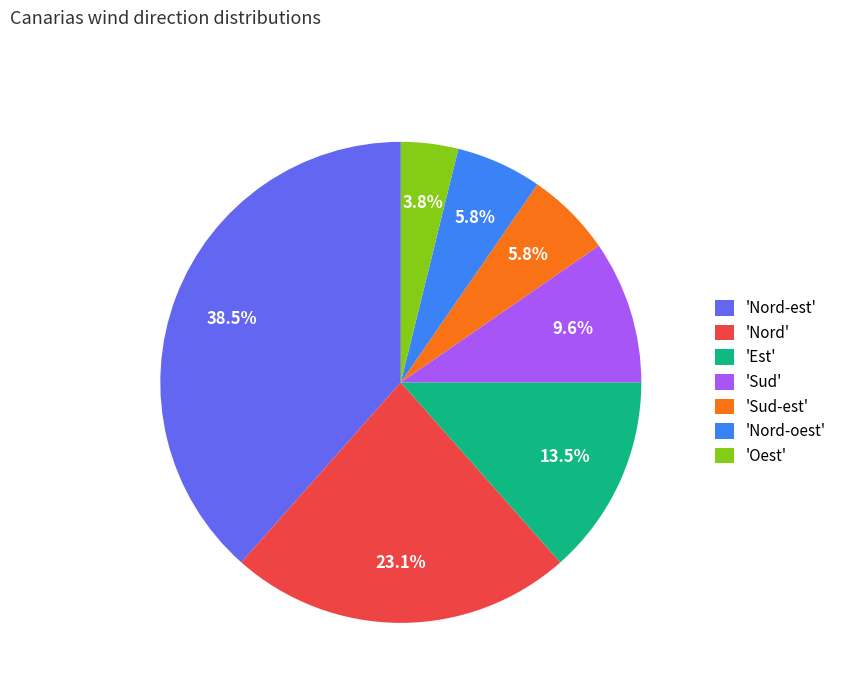

Count the number of slices in the pie.

7